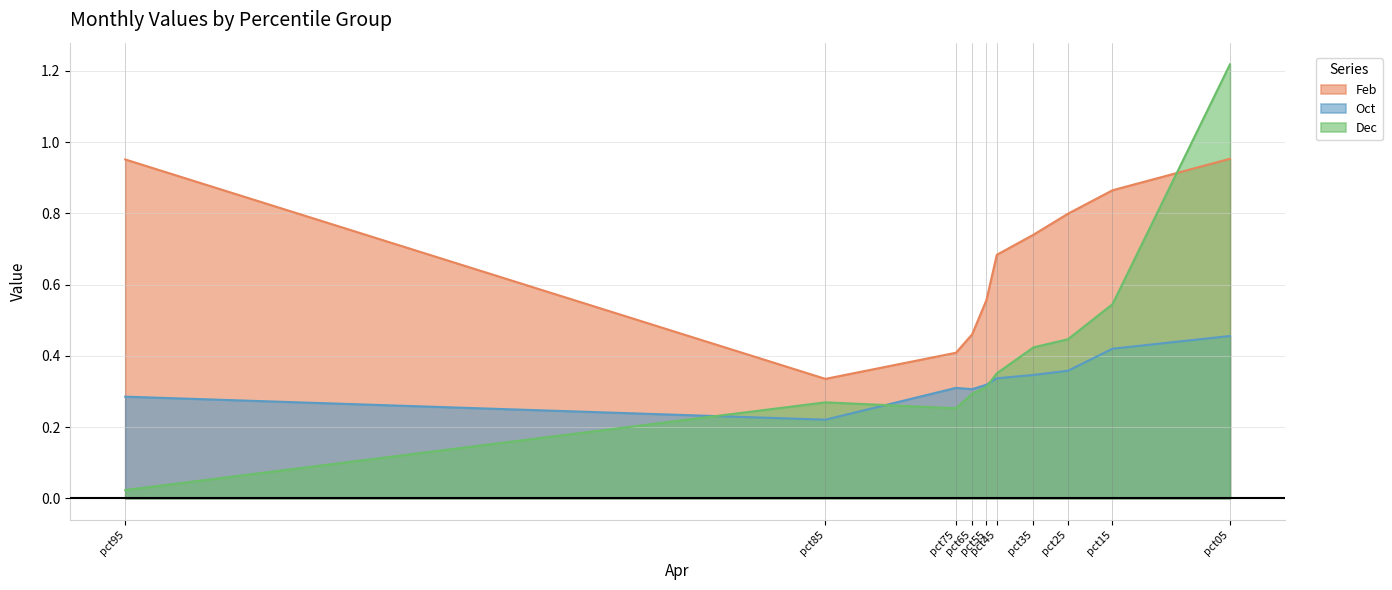

The Dec series shows 0.3 at pct65. True or false?

True